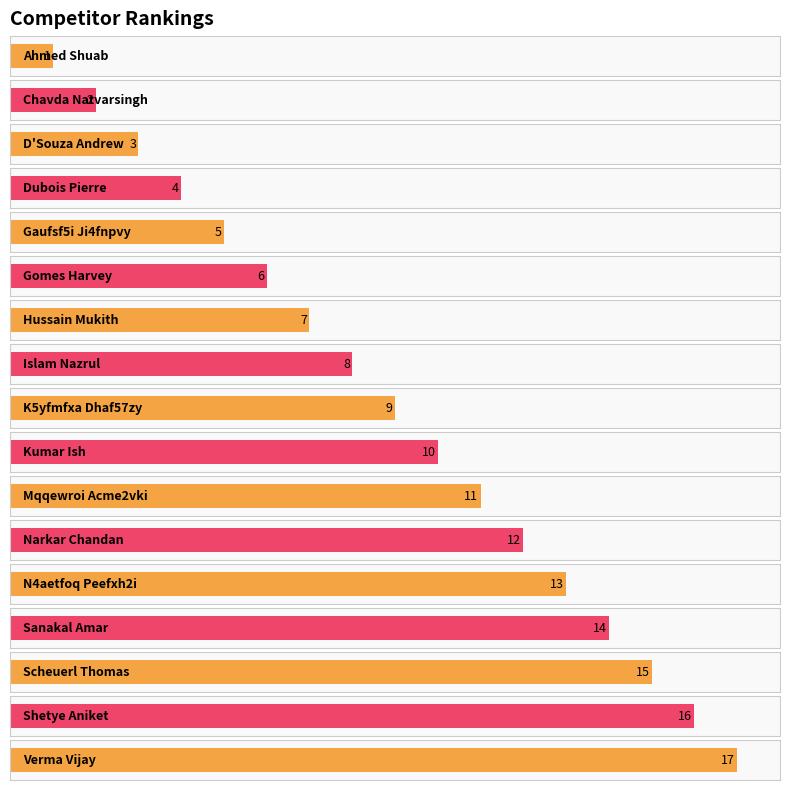

Reading left to right, transcribe all the data shown in this chart.

1	2	3	4	5	6	7	8	9	10	11	12	13	14	15	16	17